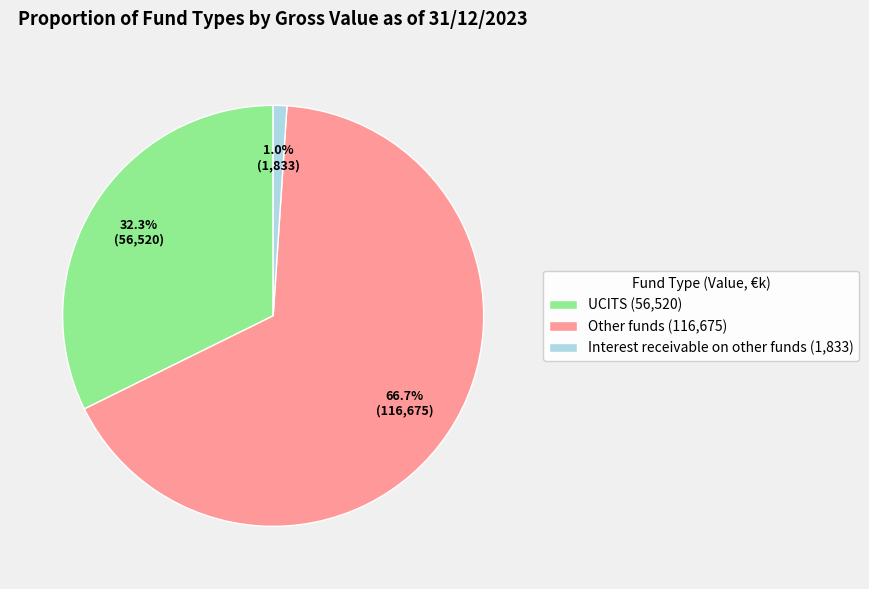

To the nearest percent, what portion does Interest receivable on other funds represent?

1%